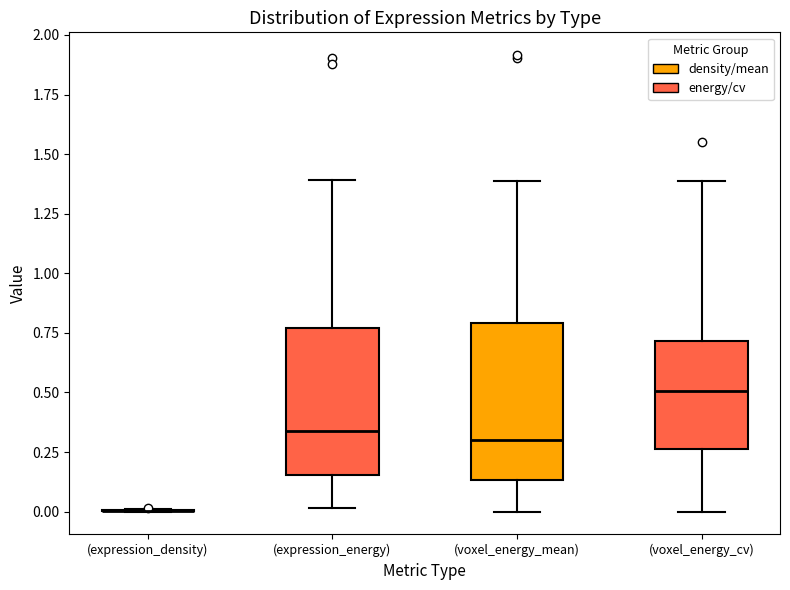

Reading left to right, transcribe this box plot: for each box, give where its median line is, the range the box spans, and where its two whiskers end, as read against the y-axis. The values are not printed on the chart, so give them approximately, as read against the axis.

(expression_density): box collapsed to a line at 0.00, whiskers 0.00 to 0.00
(expression_energy): median 0.35, box 0.15 to 0.75, whiskers 0.00 to 1.40
(voxel_energy_mean): median 0.30, box 0.15 to 0.80, whiskers 0.00 to 1.40
(voxel_energy_cv): median 0.50, box 0.25 to 0.70, whiskers 0.00 to 1.40